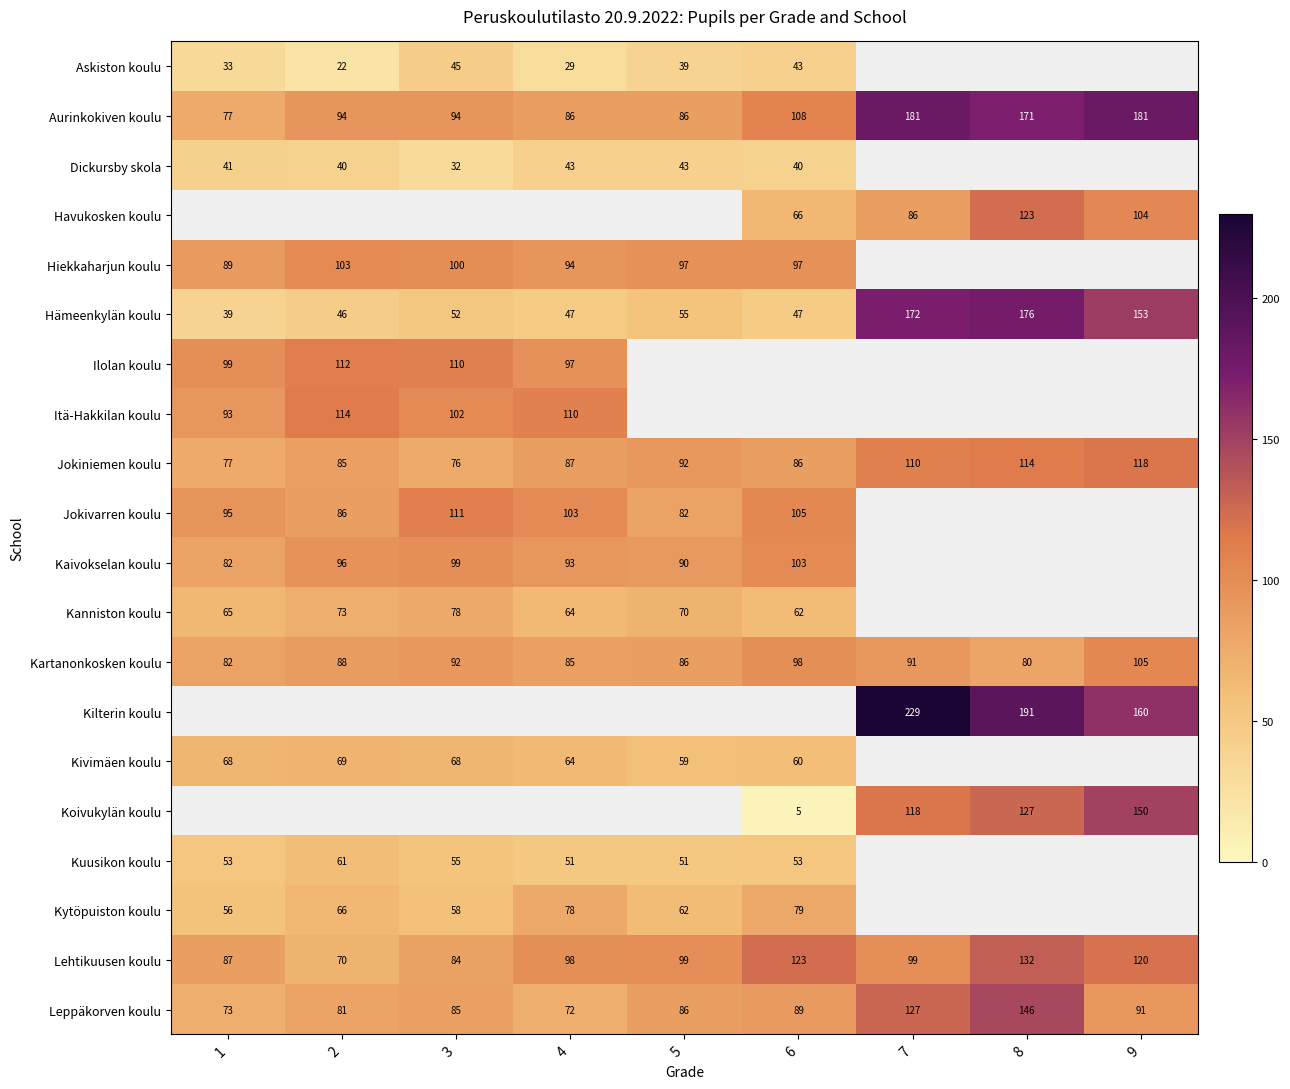

At how many categories does at least one series exceed 11?

9